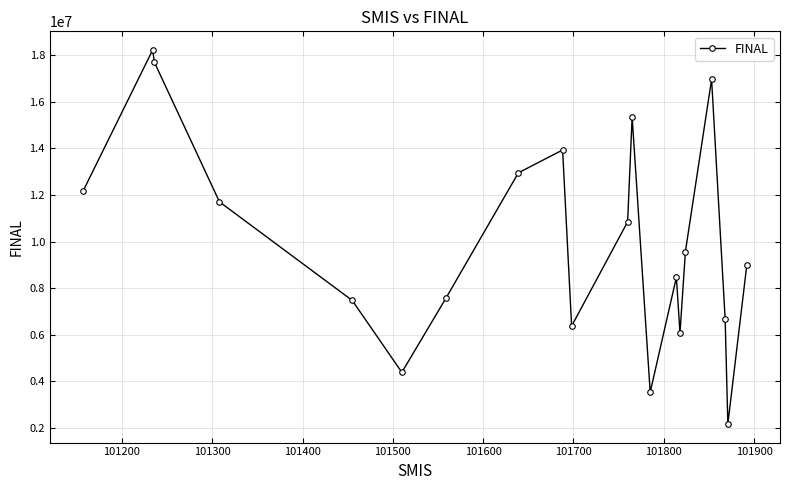

What is the minimum value shown in the chart?

2180572.9